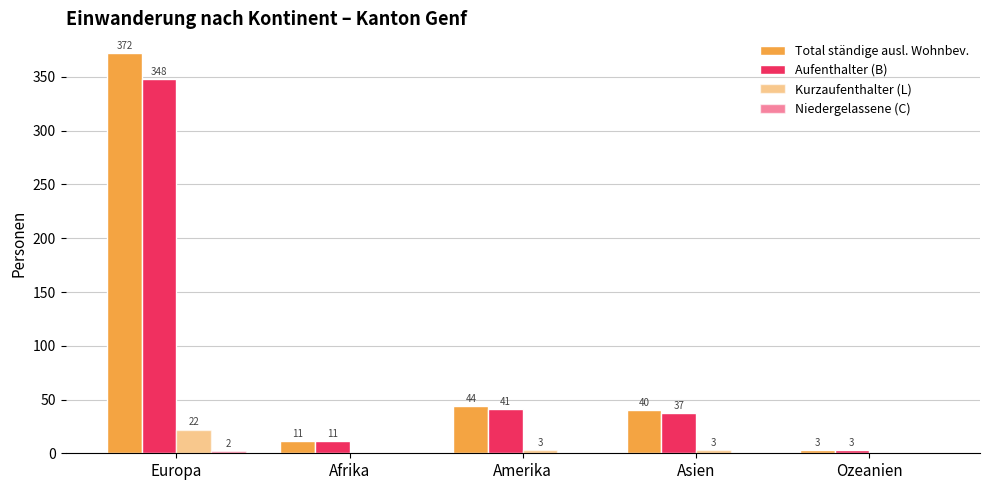

At which category is the sum across all series the highest?

Europa